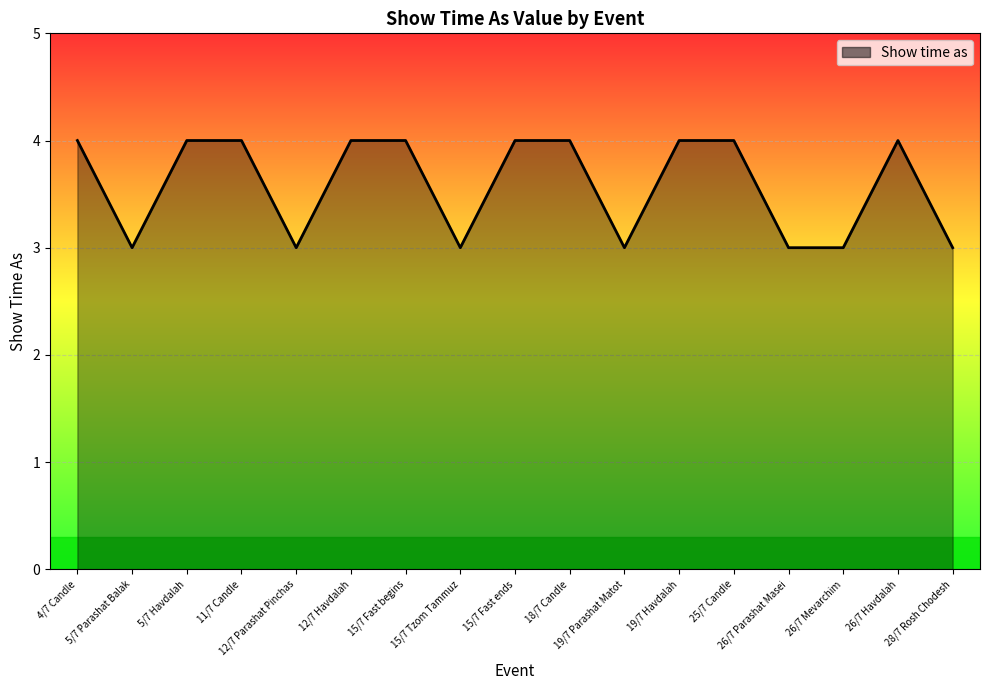

Count the number of categories in the chart.

17